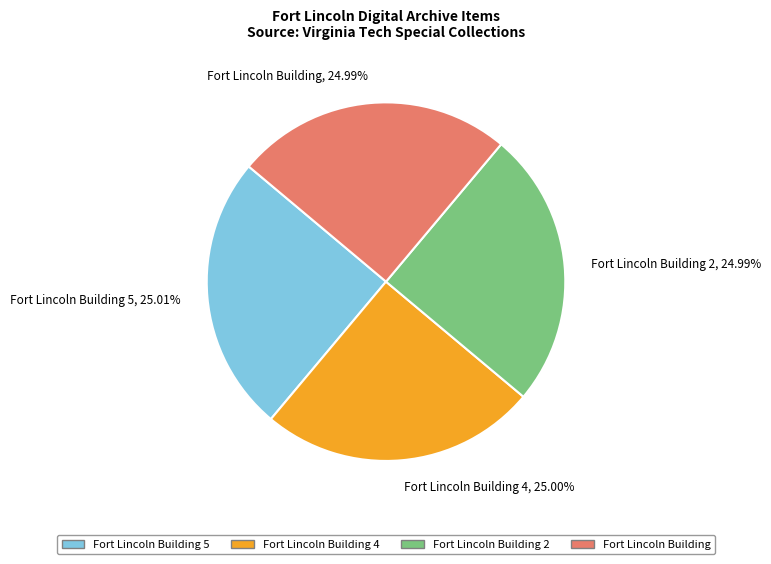

What is the ratio of the value at Fort Lincoln Building, 24.99% to the value at Fort Lincoln Building 5, 25.01%?

1.0